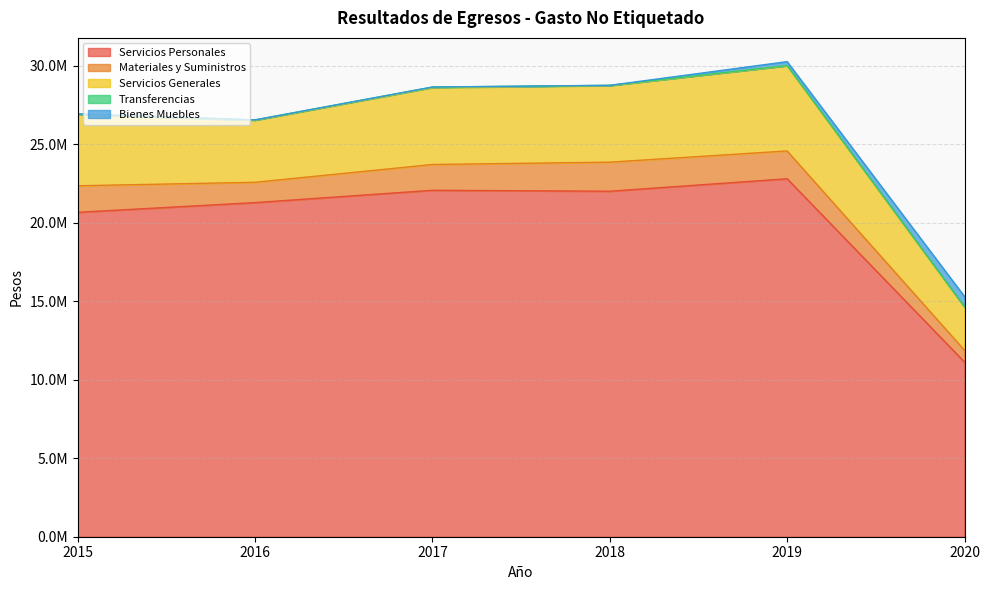

What is the spread (max minus min) of values at 2020?

11113660.0